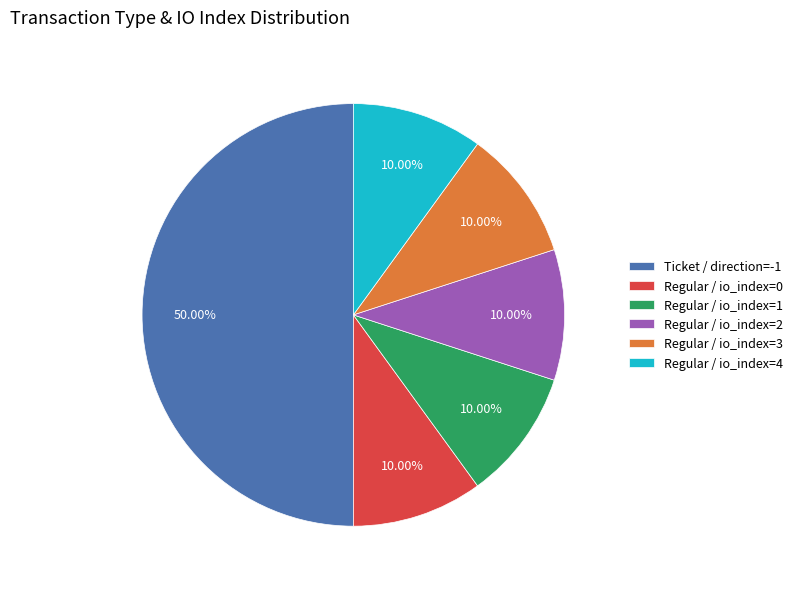

Do Ticket / direction=-1 and Regular / io_index=4 together represent more than half of the pie?

Yes